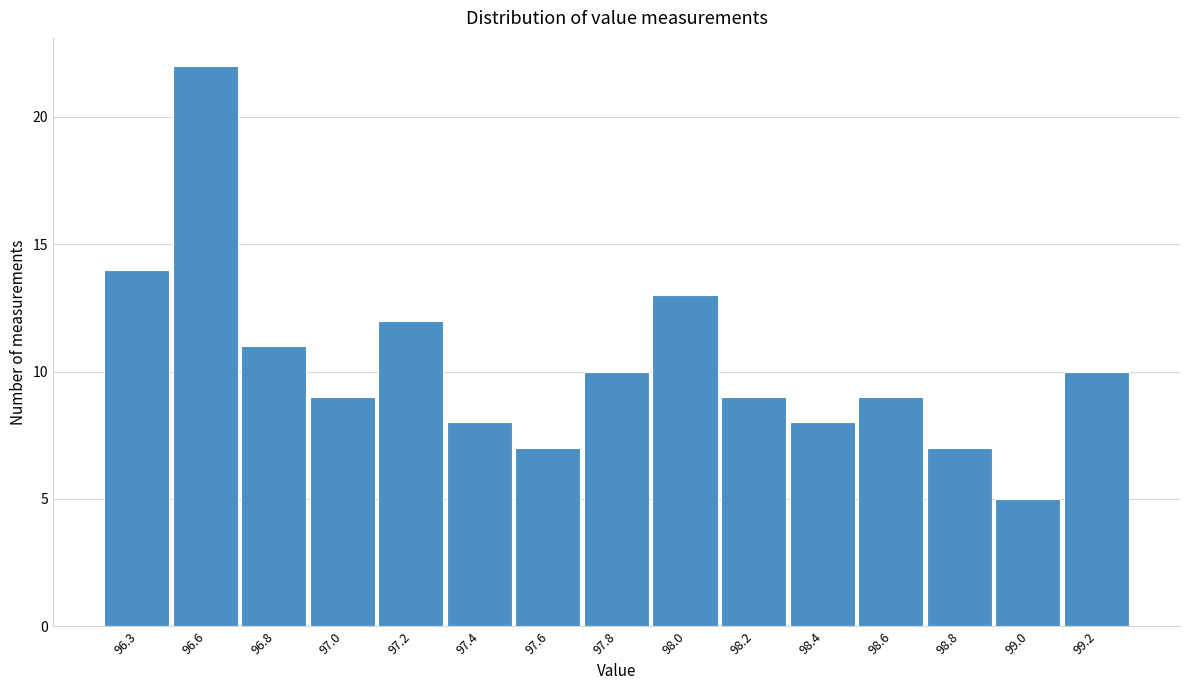

Reading left to right, extract all data points from this chart.

14	22	11	9	12	8	7	10	13	9	8	9	7	5	10